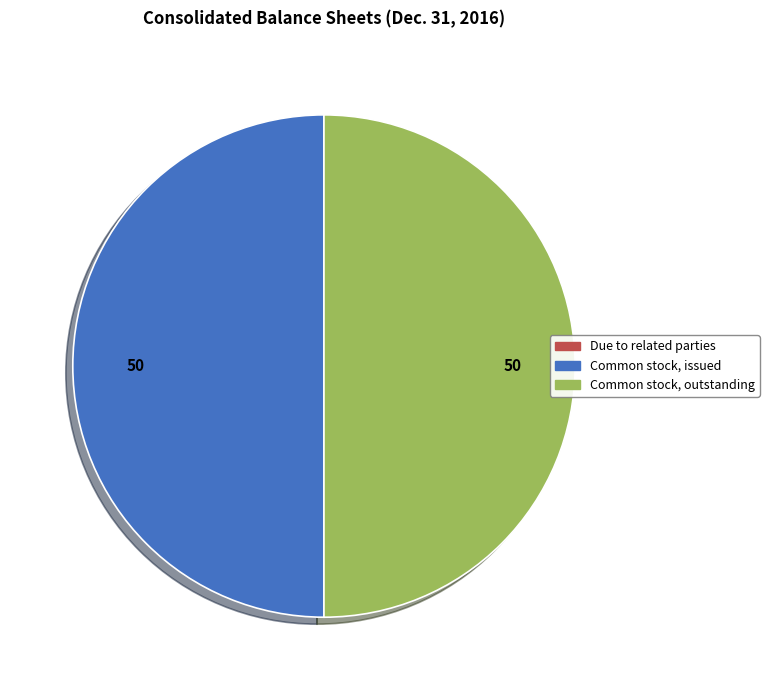

Is it true that Common stock, outstanding is 50% of the pie?

True